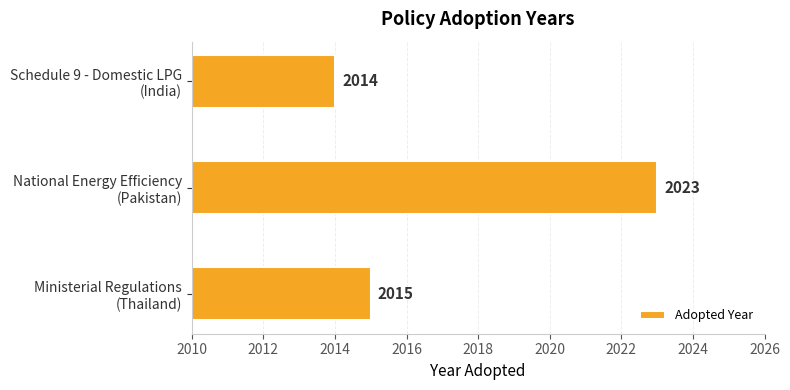

What is the average value?

2017